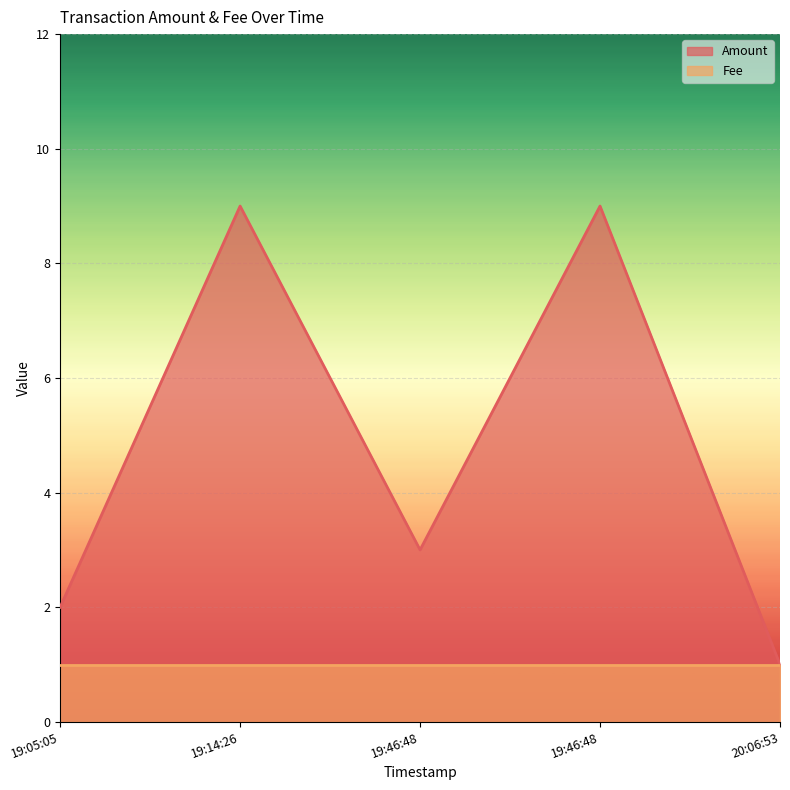

How many categories are shown in the chart?

5